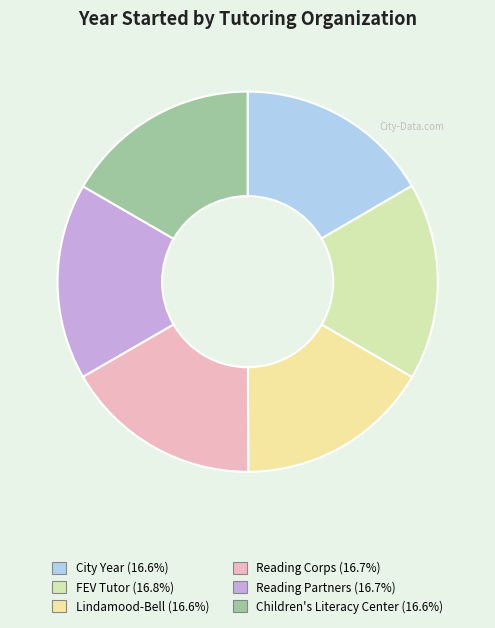

Between Reading Partners and City Year, which is larger?

Reading Partners